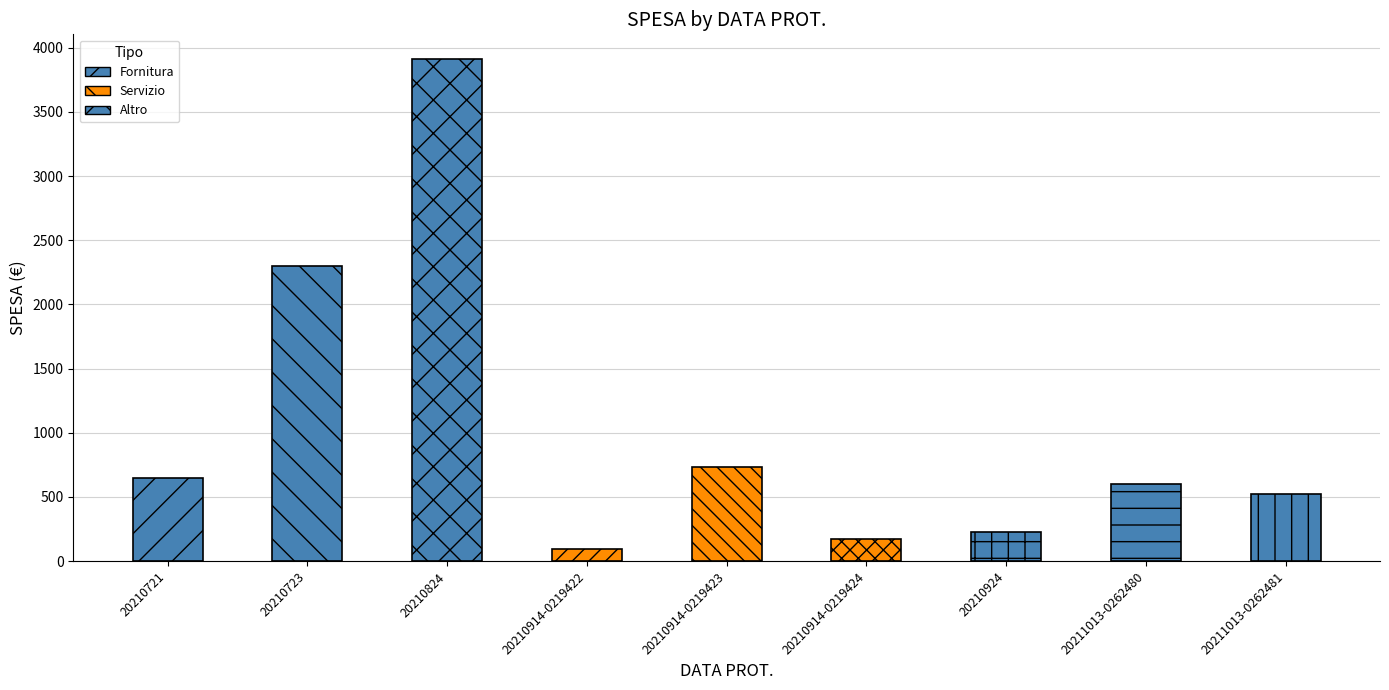

Between 20210824 and 20210723, which is larger?

20210824